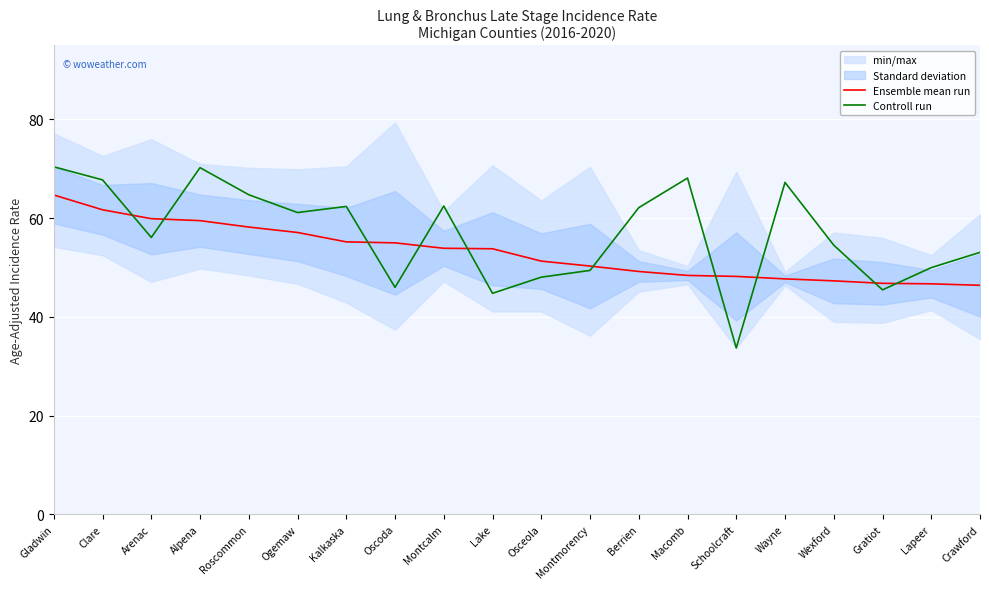

The Ensemble mean run series shows 82.9 at Wayne. True or false?

False